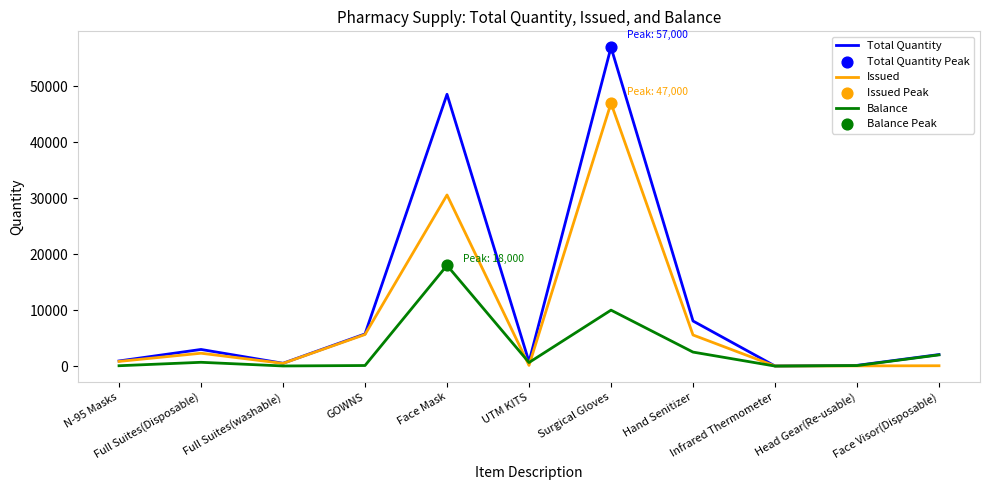

Rank the series by their average value, from highest to lowest.

Total Quantity, Issued, Balance